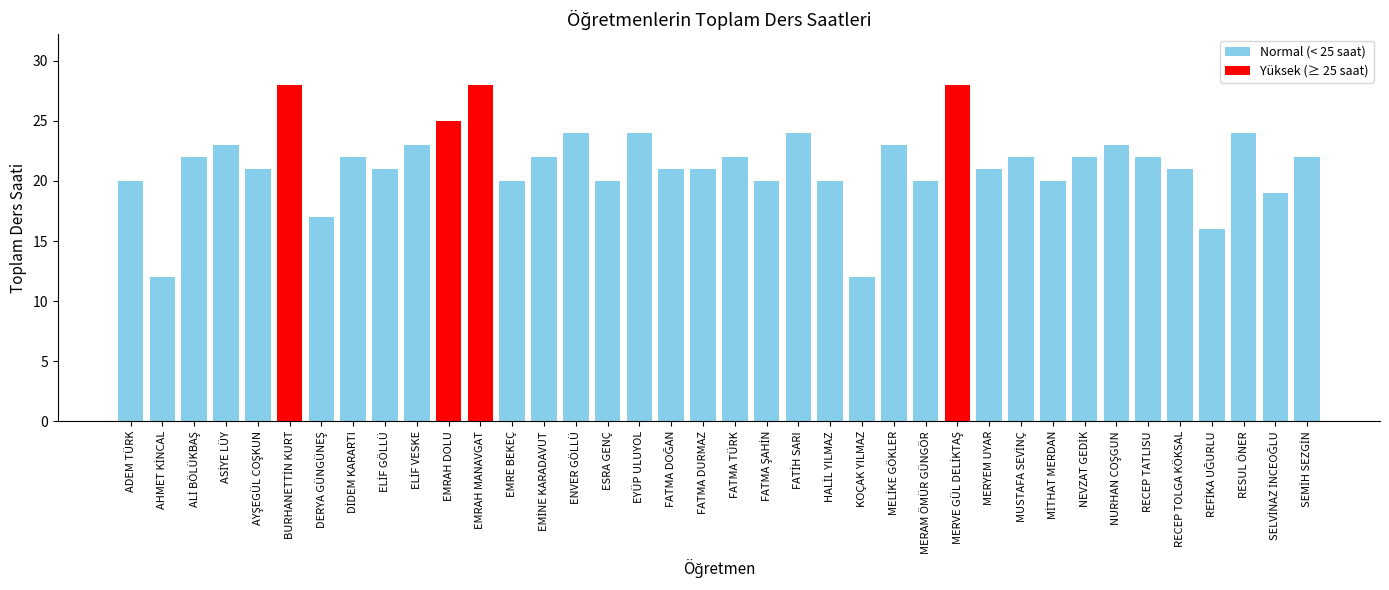

Is it true that the value at ESRA GENÇ is 6?

False